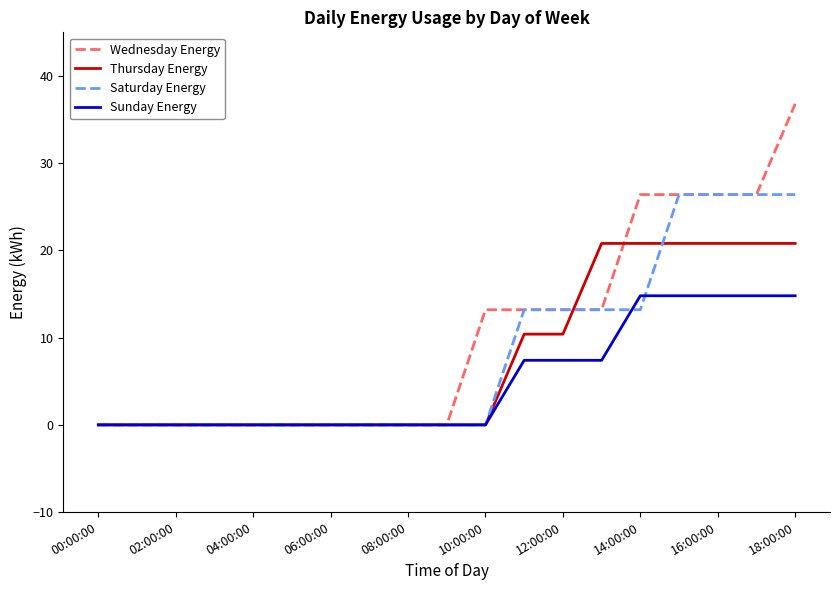

Is this an area chart (filled region under the line)?

No